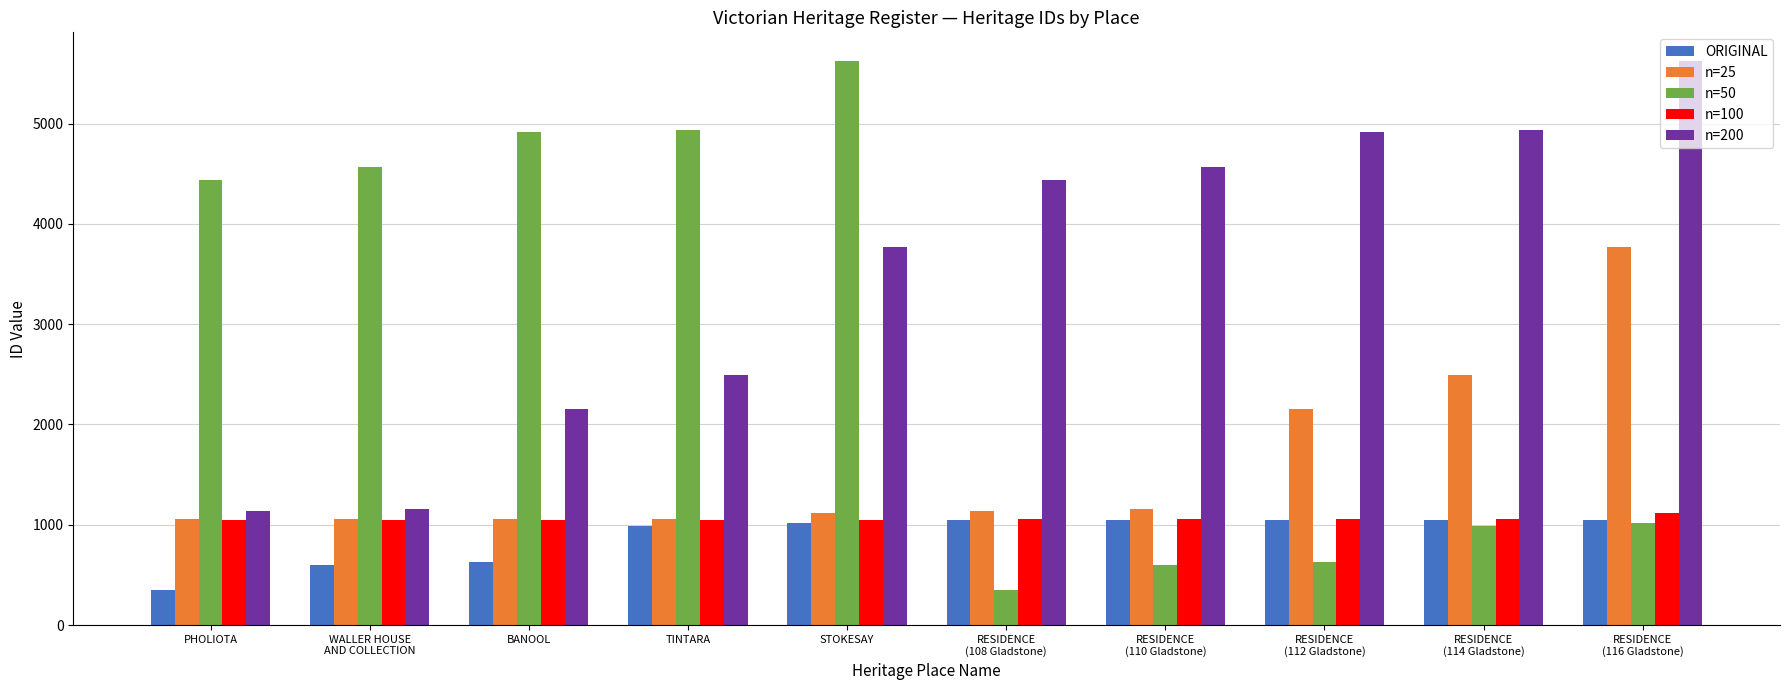

What is the label of the 4th bar from the left?

TINTARA